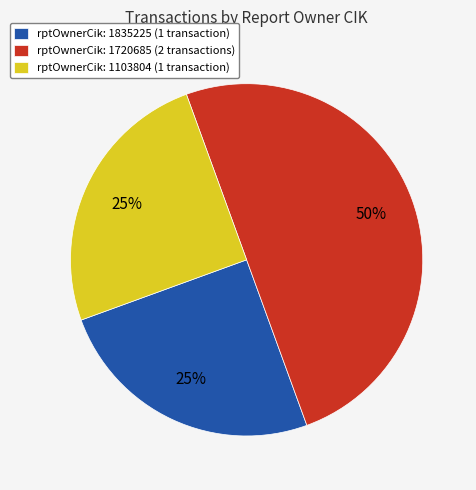

To the nearest percent, what portion does rptOwnerCik: 1720685 (2 transactions) represent?

50%